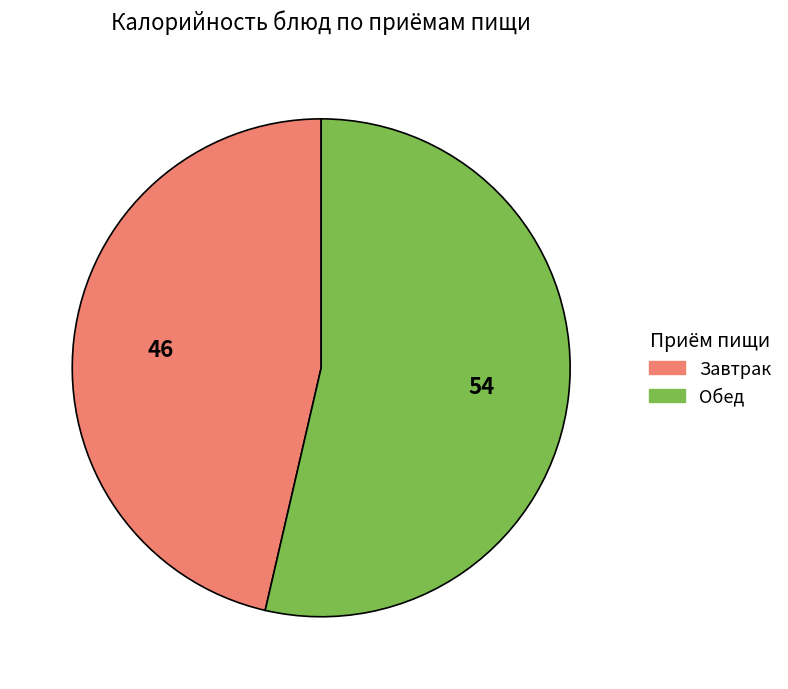

Which category accounts for the majority?

Обед